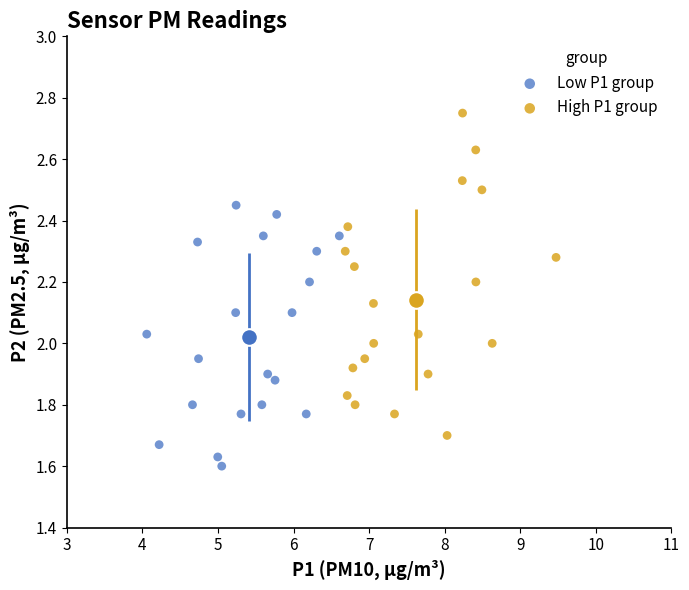

Which series contains the highest Y value?

High P1 group